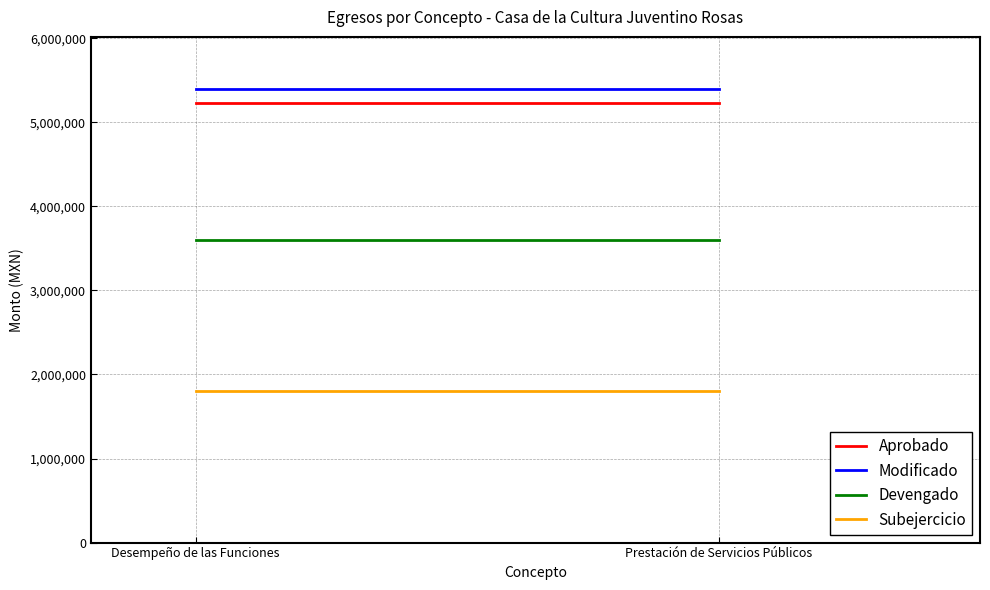

Which has a higher value, Prestación de Servicios Públicos or Desempeño de las Funciones?

Prestación de Servicios Públicos